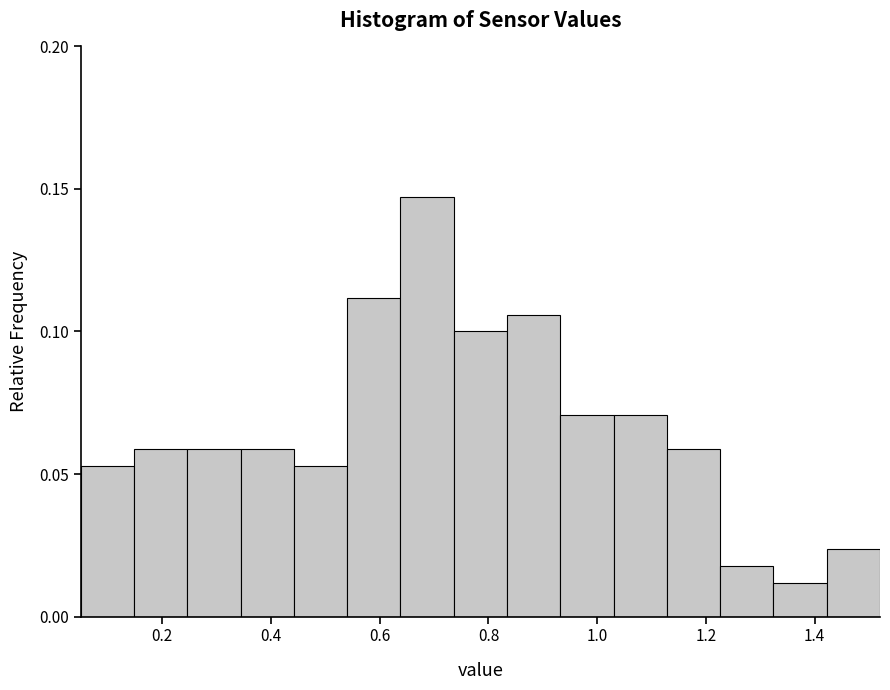

Over which range of the x-axis is the bar tallest?

0.638 to 0.736